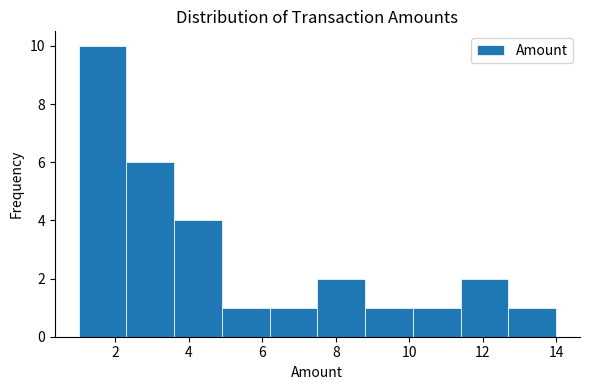

What is the height of the bar covering 6.2 to 7.5 on the x-axis? Neither the bar edges nor the heights are printed on the chart, so give them approximately, as read against the axes.

1